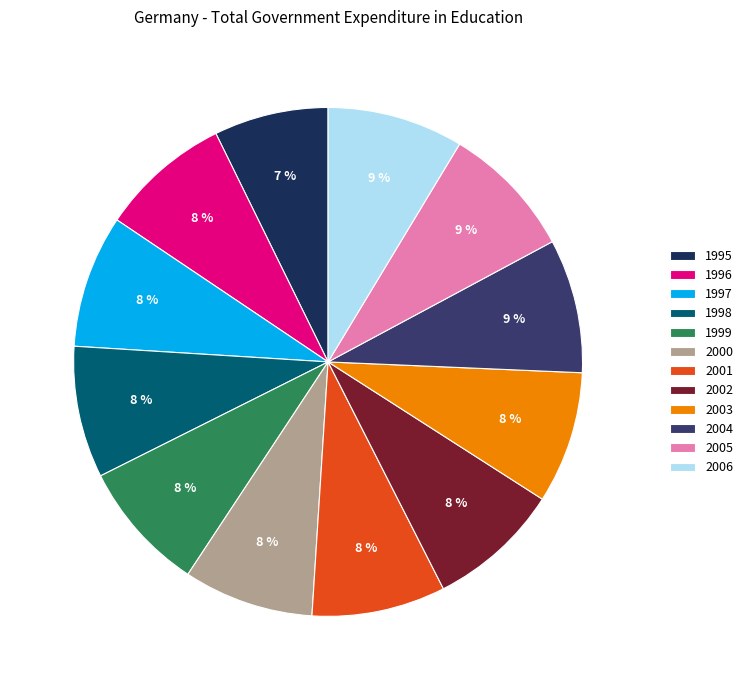

The 2002 slice represents 8% of the pie. True or false?

True